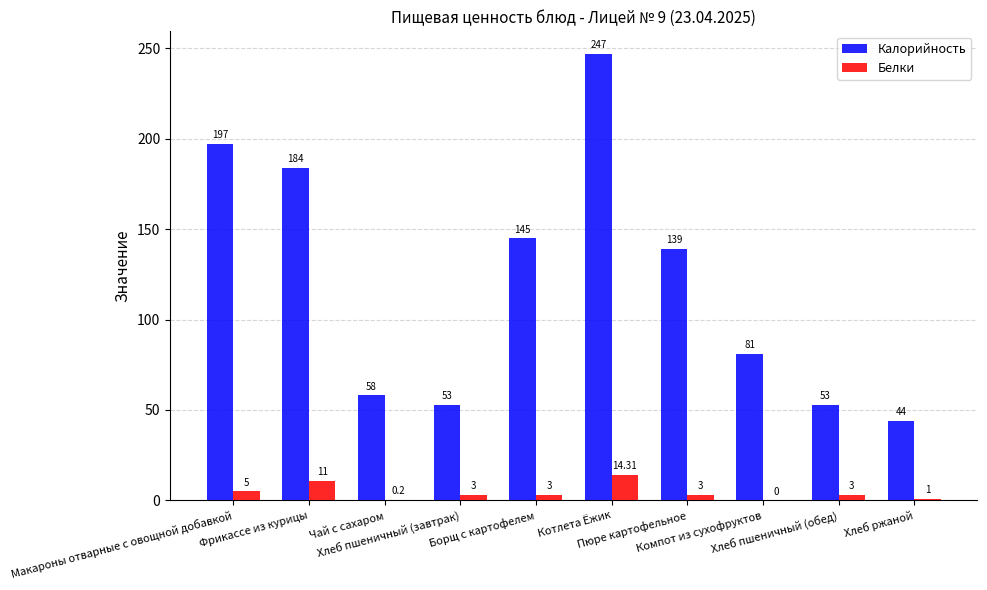

Is the value of Калорийность at Хлеб ржаной greater than the value of Белки at Чай с сахаром?

Yes